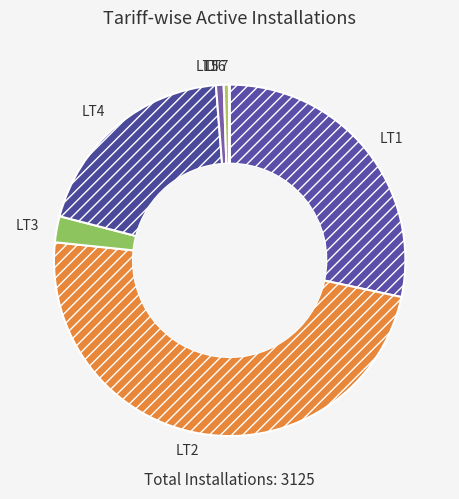

Which slice is the largest?

LT2